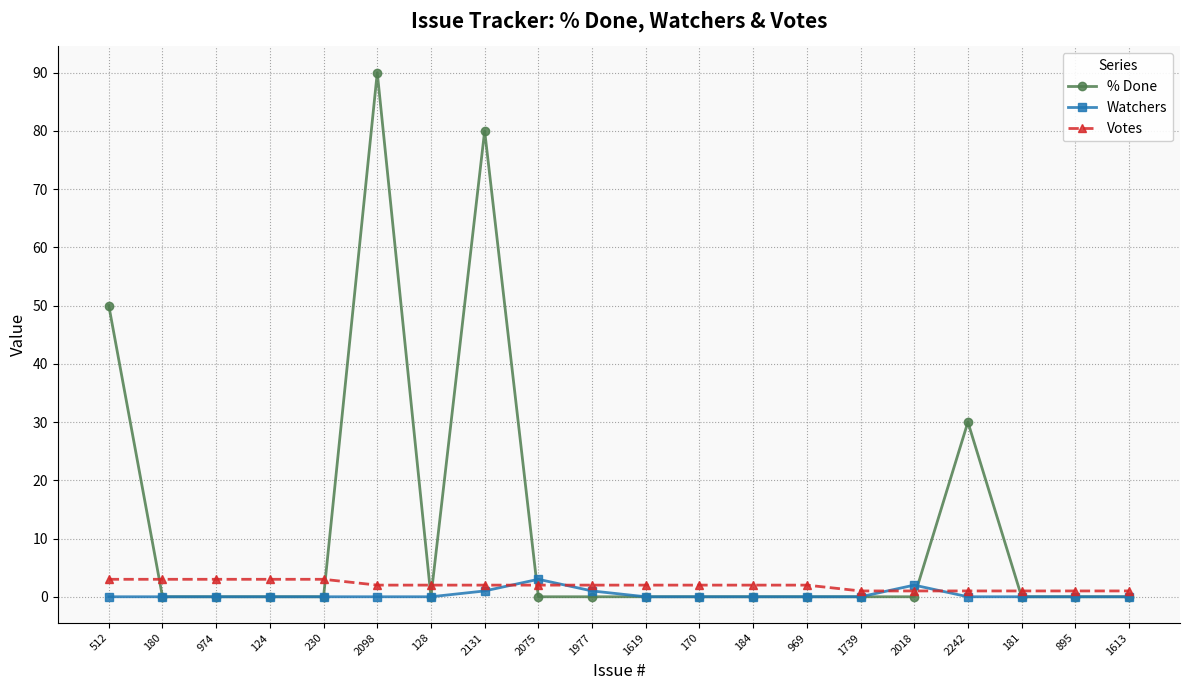

The Votes series shows 2 at 1619. True or false?

True